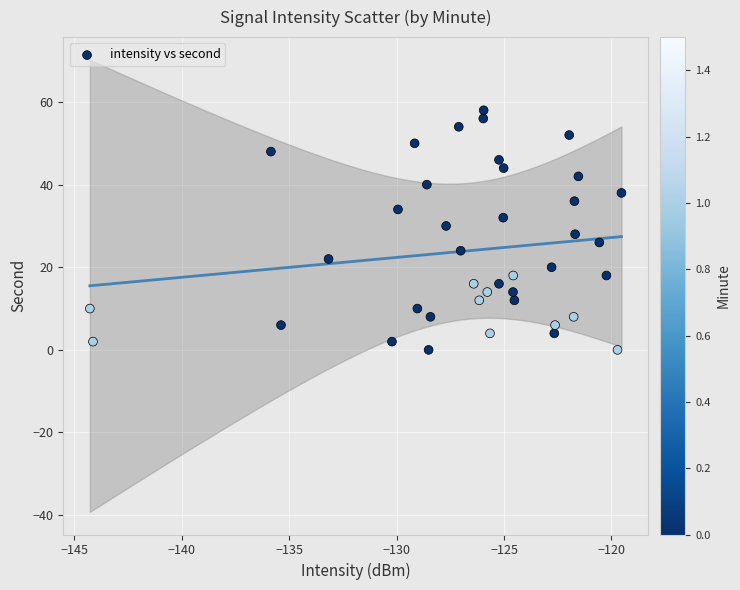

What is the range of Y values (max minus min)?

58